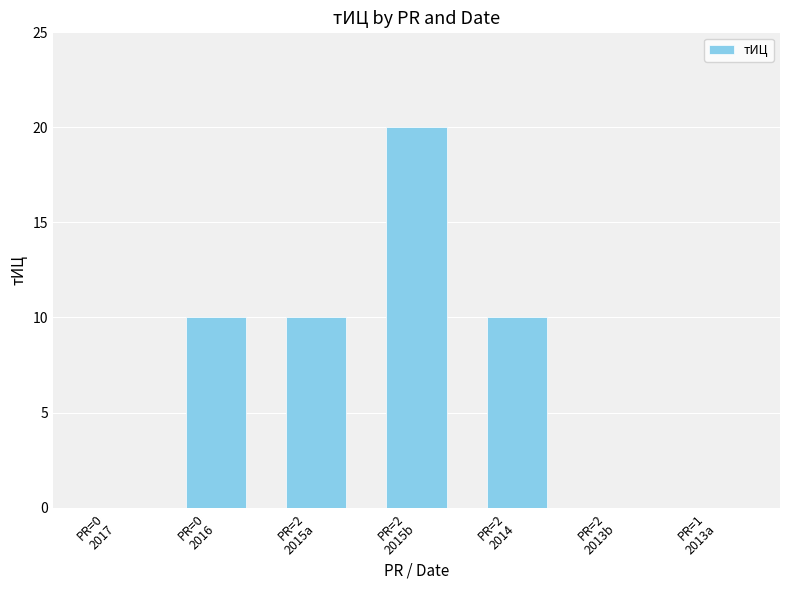

Approximately how many times larger is the value at PR=2
2015b compared to PR=2
2014?

2.0